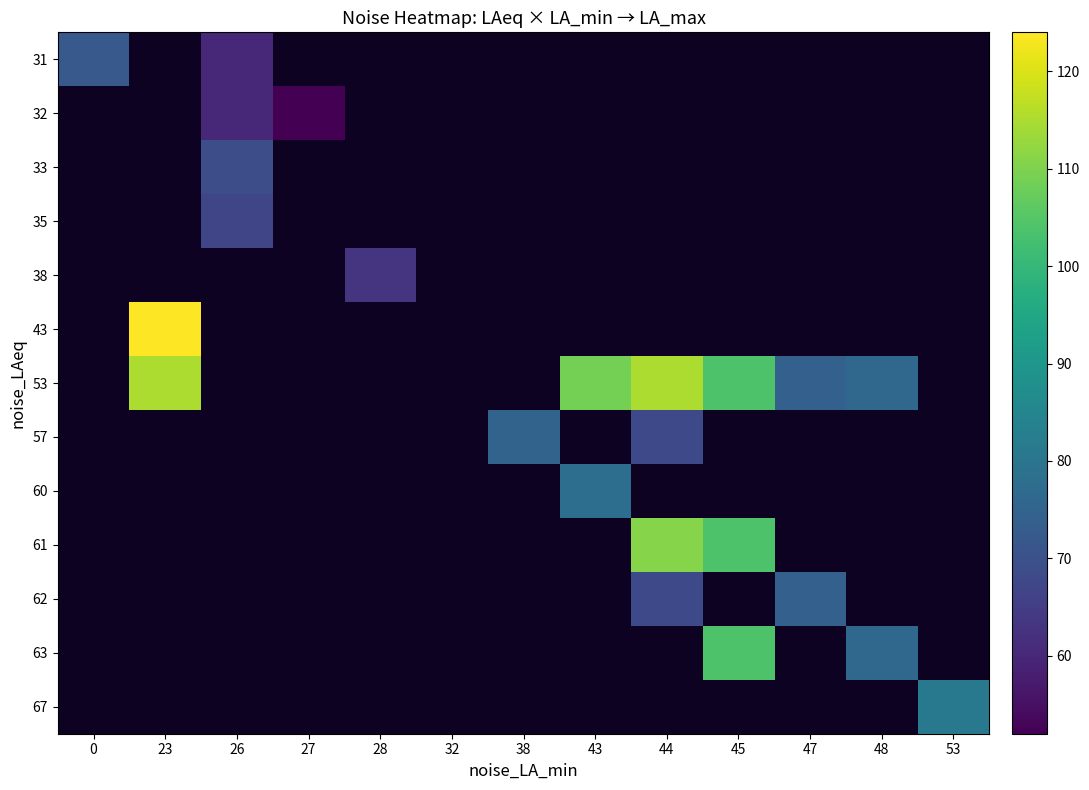

Is the value of 38 at 0 greater than the value of 33 at 27?

No